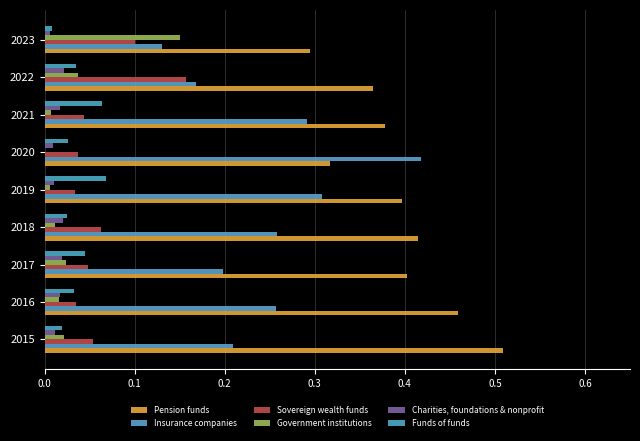

How many distinct data groups are displayed?

6